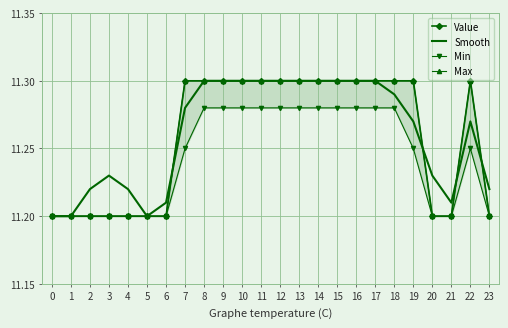

True or false: Max has a value of 11.2 at 1.

True